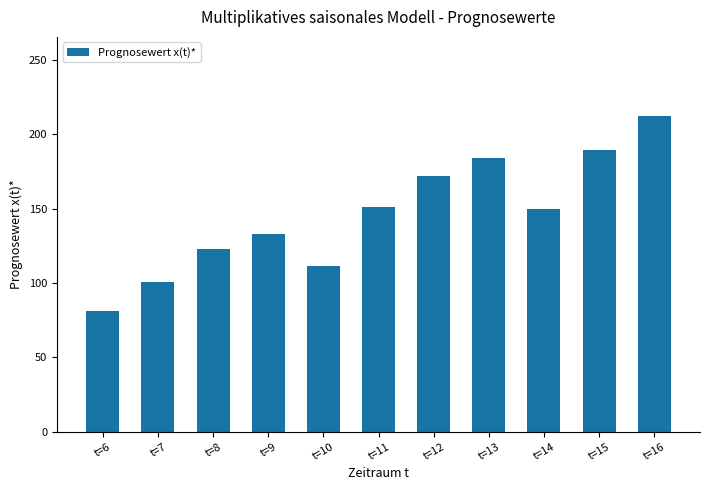

What is the ratio of the value at t=13 to the value at t=10?

1.7